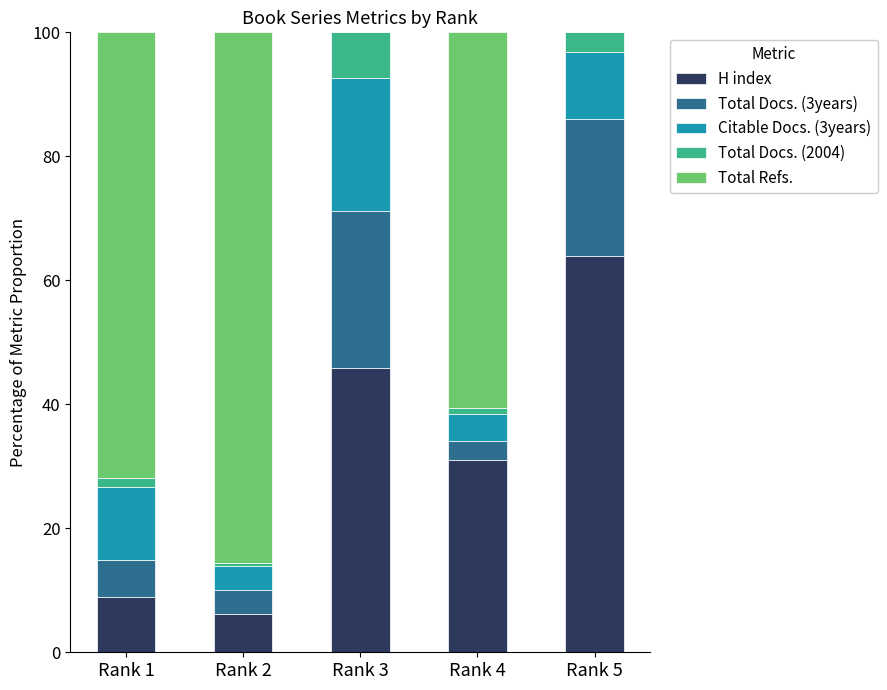

Does the chart contain stacked bars?

Yes